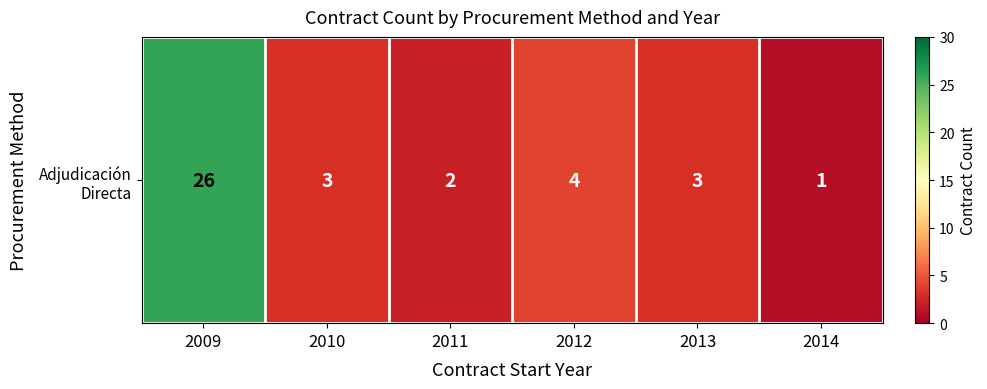

Which category has the lowest value across all series?

2014